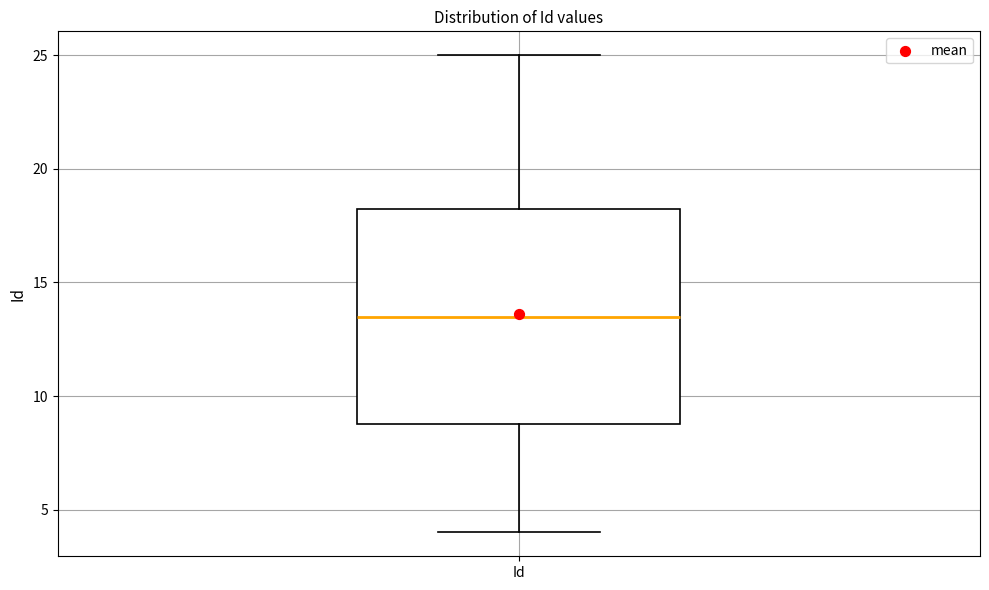

Transcribe this box plot: give where the median line is, the range the box spans, and where the two whiskers end, as read against the y-axis. The values are not printed on the chart, so give them approximately, as read against the axis.

median 13.5, box 9.0 to 18.5, whiskers 4.0 to 25.0